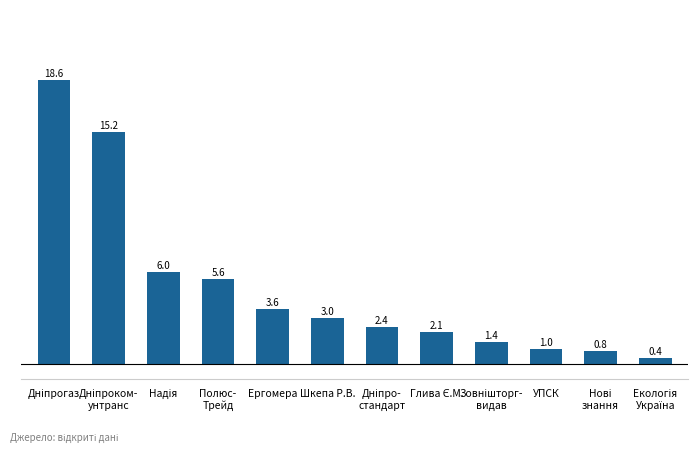

What is the value of the 6th bar from the left?

3.0